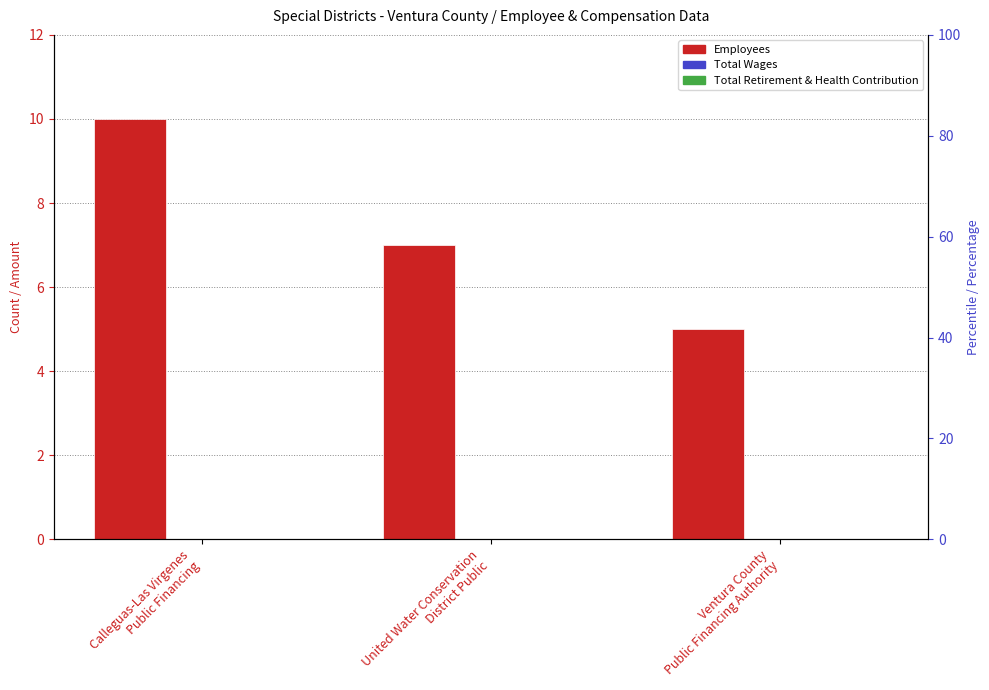

Where is Total Wages nearest to the value 0?

Calleguas-Las Virgenes
Public Financing